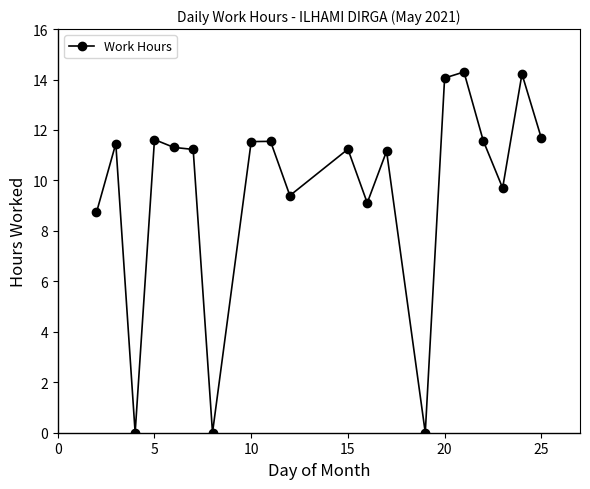

True or false: the data has more than 1 interior local peaks.

True